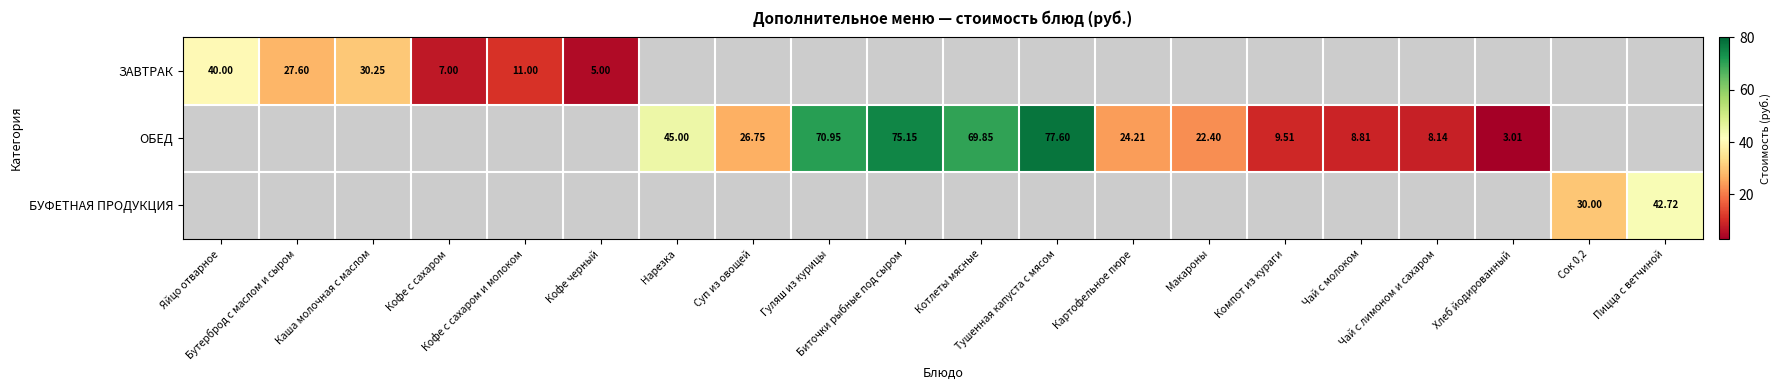

Which label corresponds to the smallest value in the chart?

Хлеб йодированный